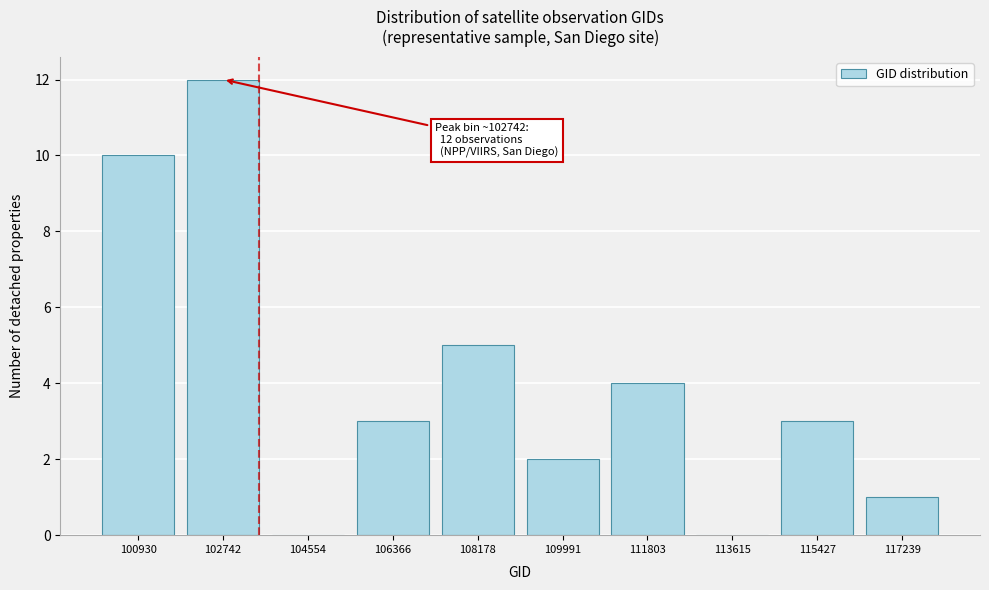

Reading right to left, extract all data points from this chart.

117239=1	115427=3	113615=0	111803=4	109991=2	108178=5	106366=3	104554=0	102742=12	100930=10